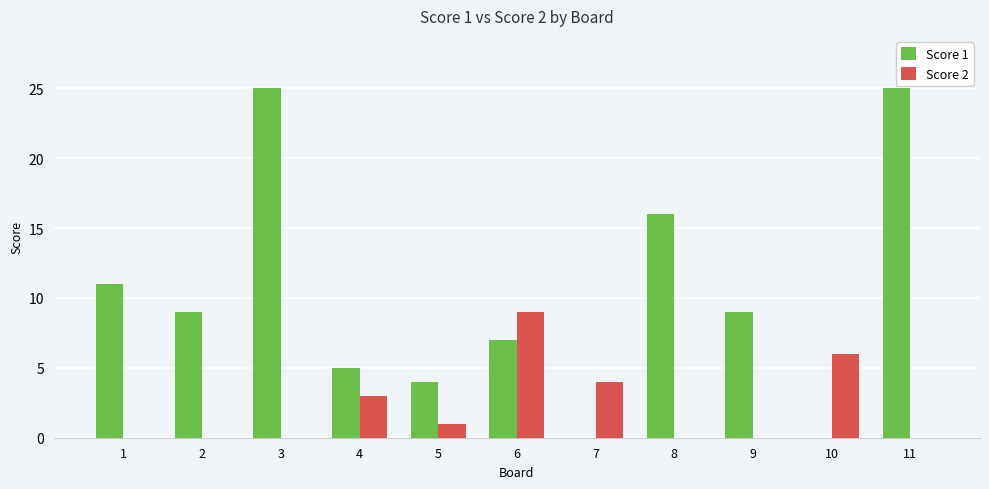

Which series has the largest total across all categories?

Score 1